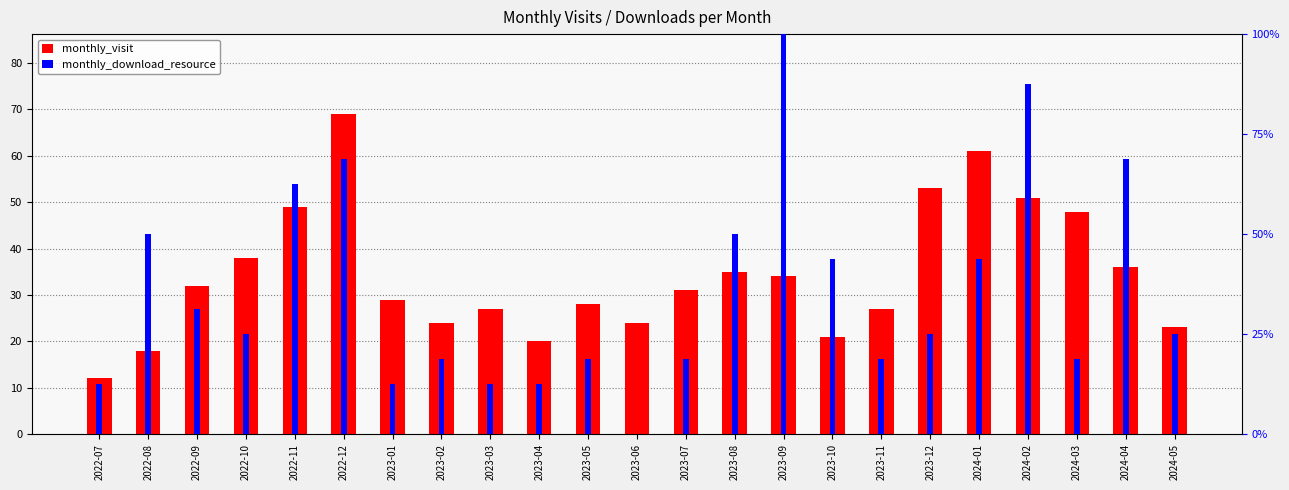

What is the spread (max minus min) of values at 2023-06?

24.0